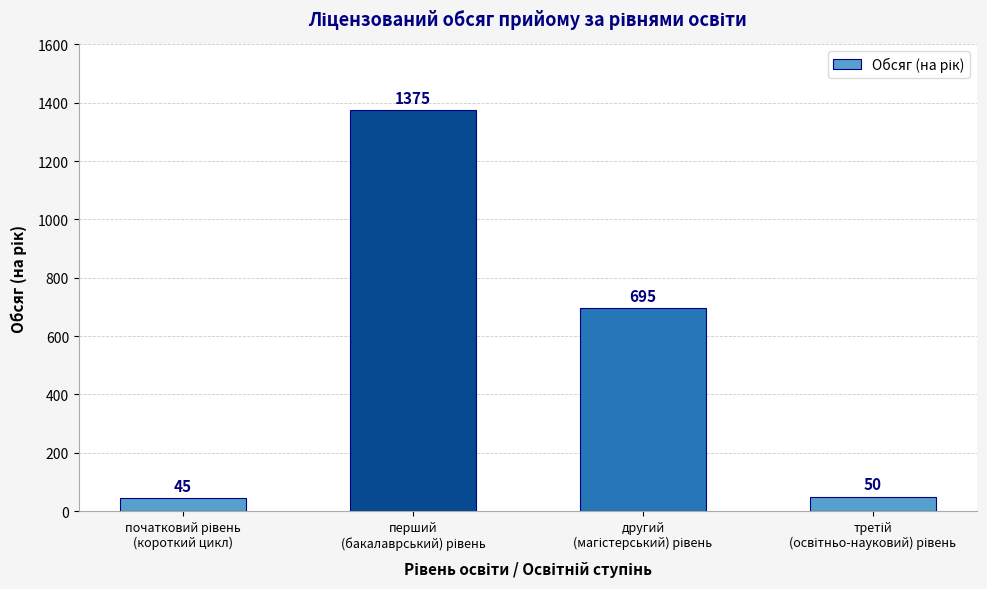

Reading left to right, transcribe all the data shown in this chart.

45	1375	695	50